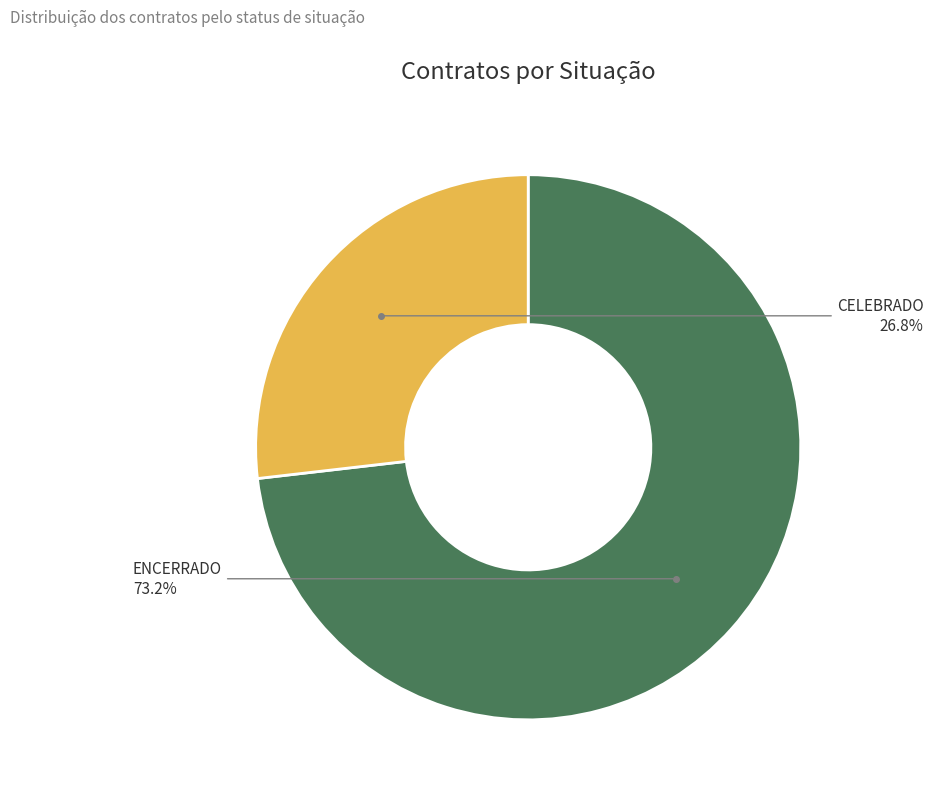

What is the ratio of the value at CELEBRADO to the value at ENCERRADO?

0.4